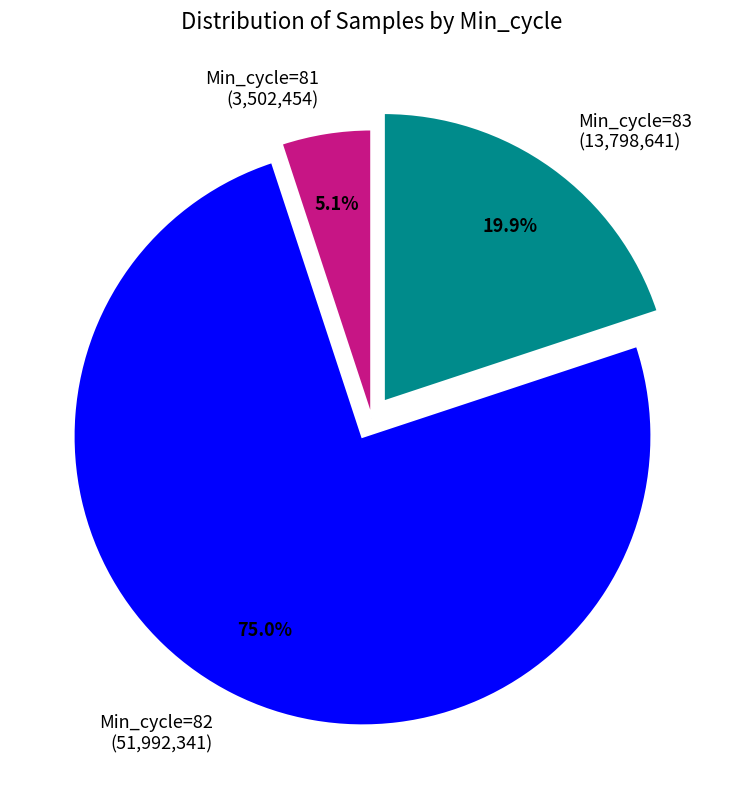

Does Min_cycle=81 (3,502,454) account for over 50% of the chart?

No